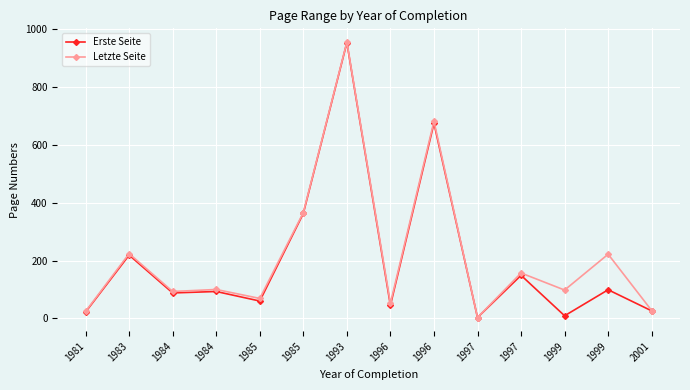

What are all the series names shown in the legend?

Erste Seite, Letzte Seite